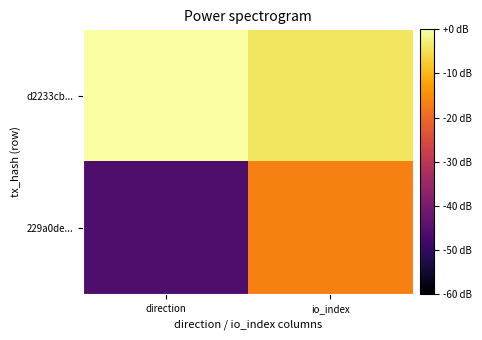

Rank the series at direction from highest to lowest value.

d2233cb..., 229a0de...